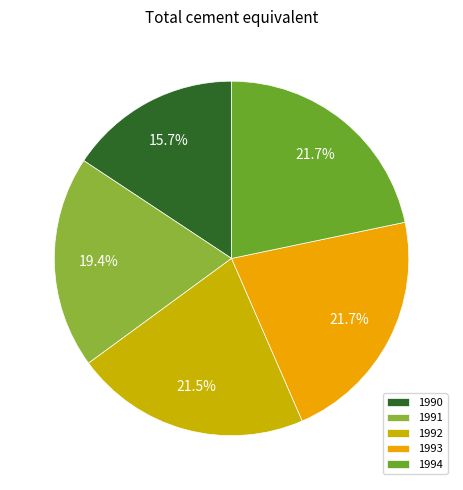

How much of the chart is everything except 1994?

78.3%